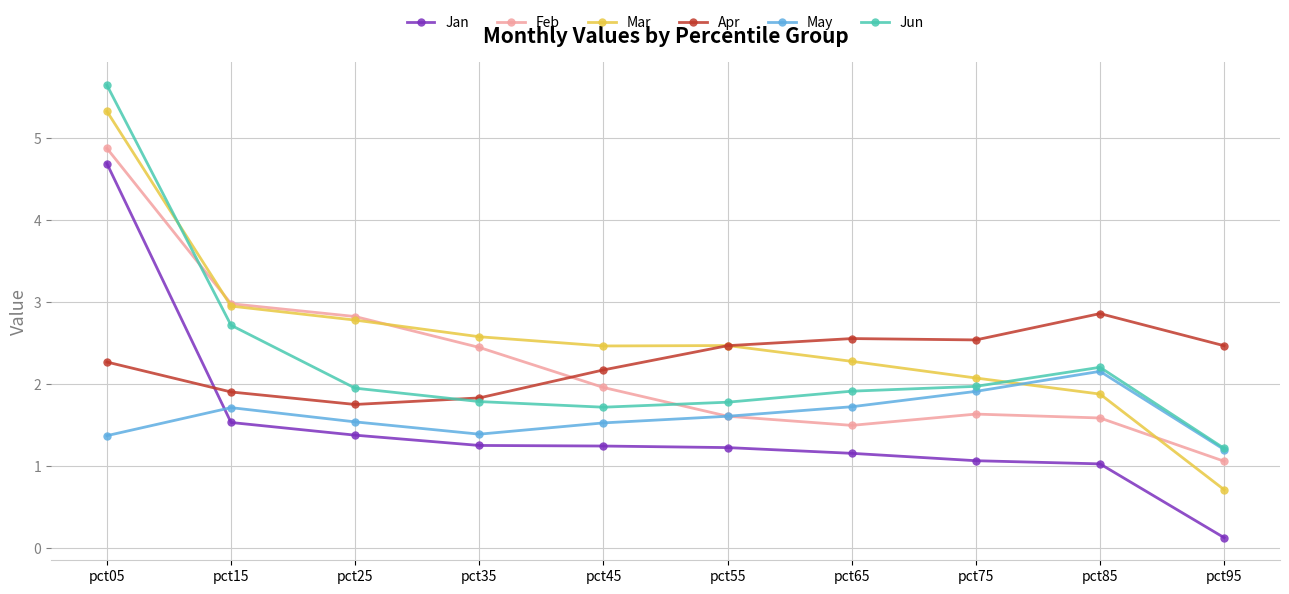

True or false: Jan and Apr intersect in this chart.

True